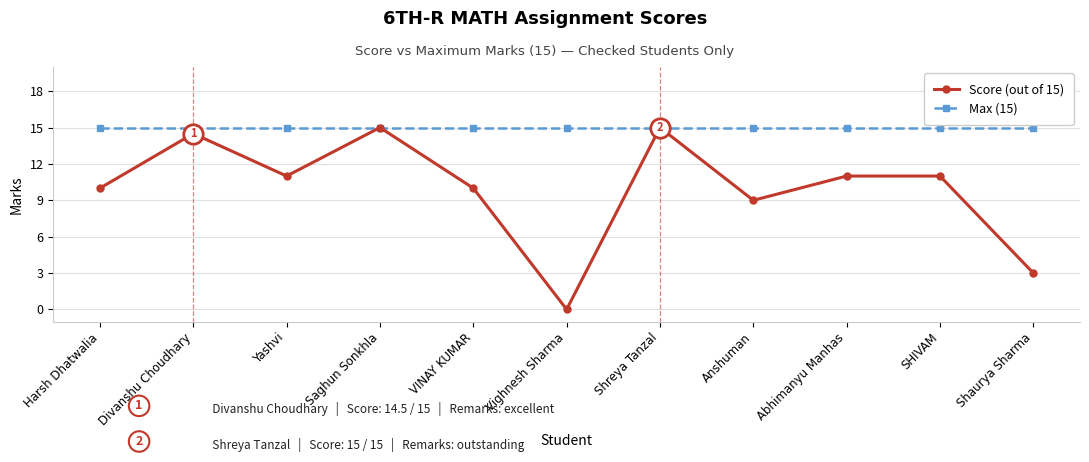

How many categories are shown in the chart?

11